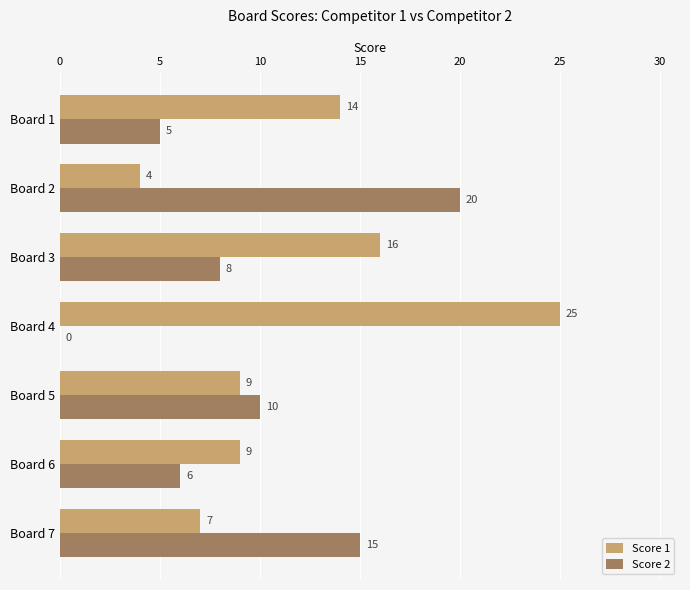

What is the total value across all series at Board 7?

22